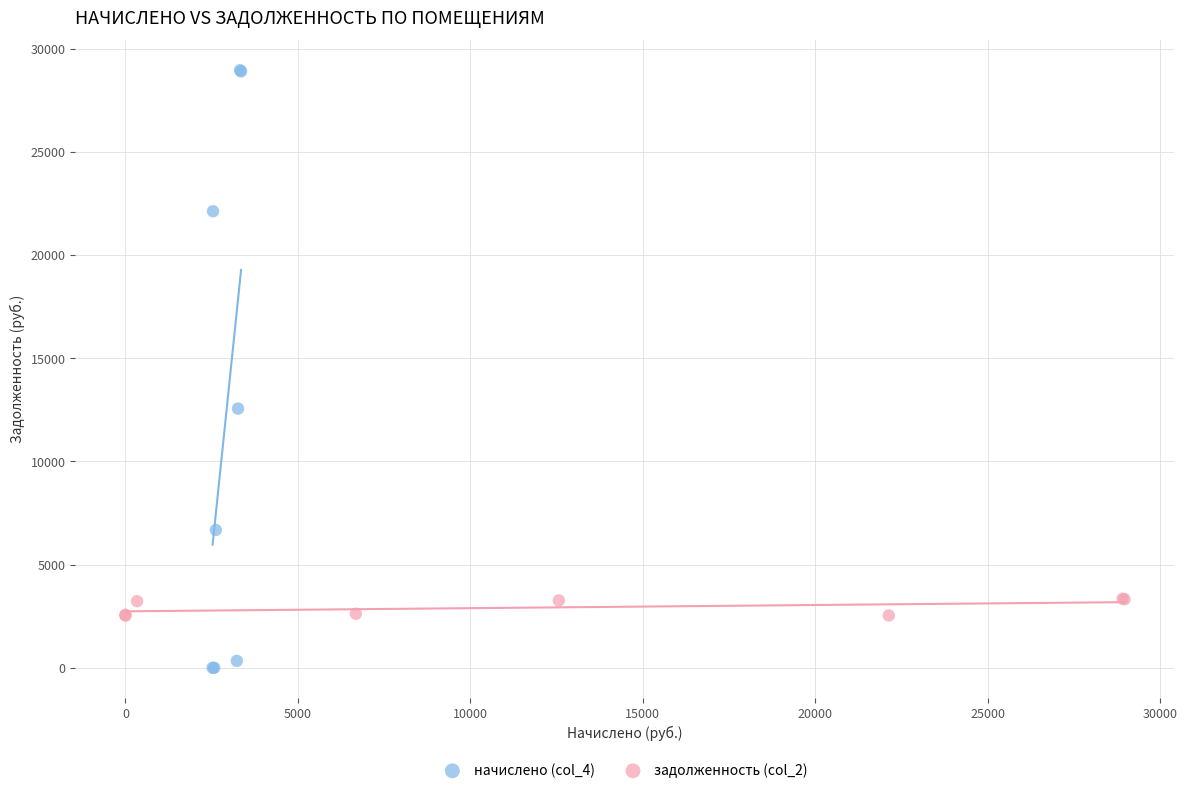

Which series has the largest Y range (max minus min)?

начислено (col_4)